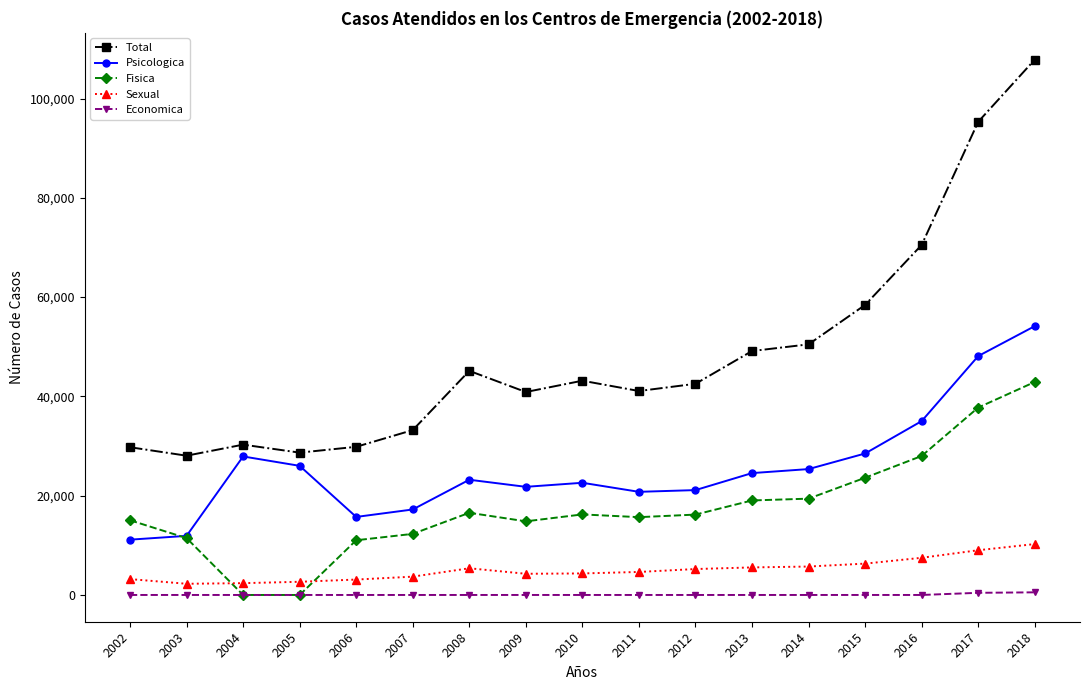

At how many categories does at least one series exceed 15295?

17